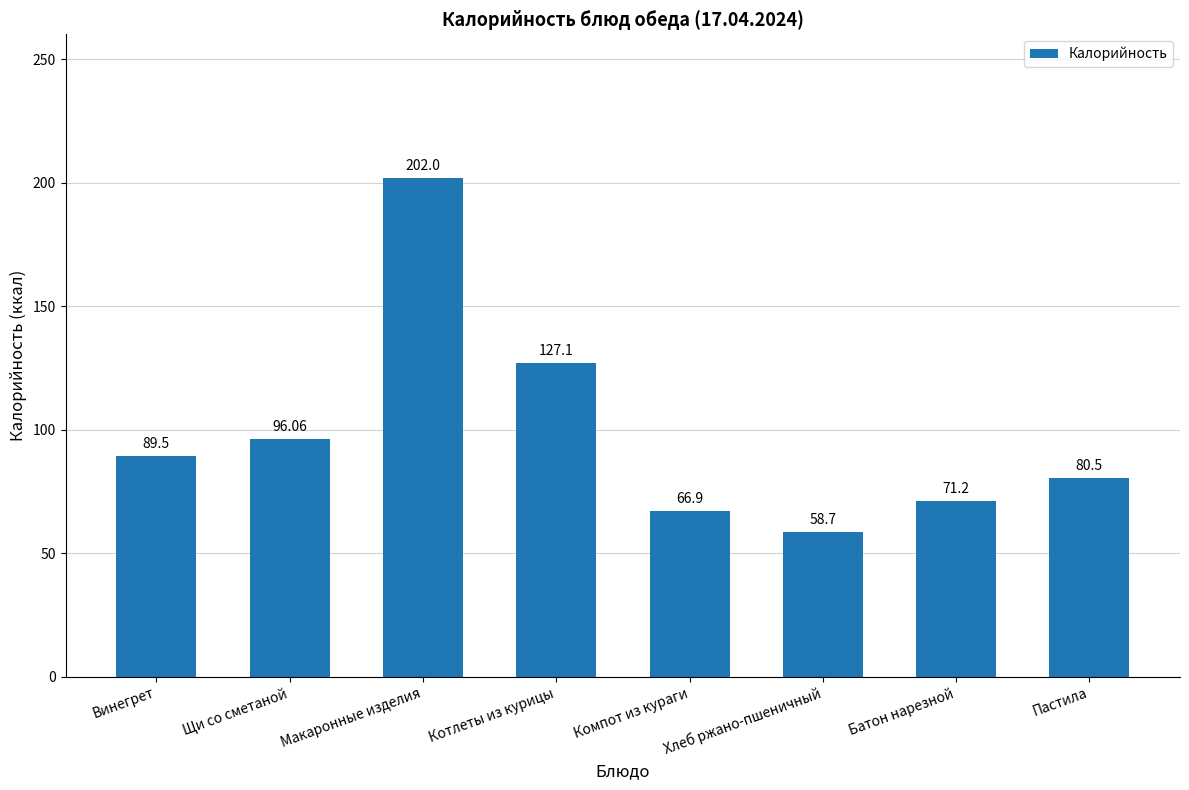

What is the value of the 5th bar from the left?

66.9